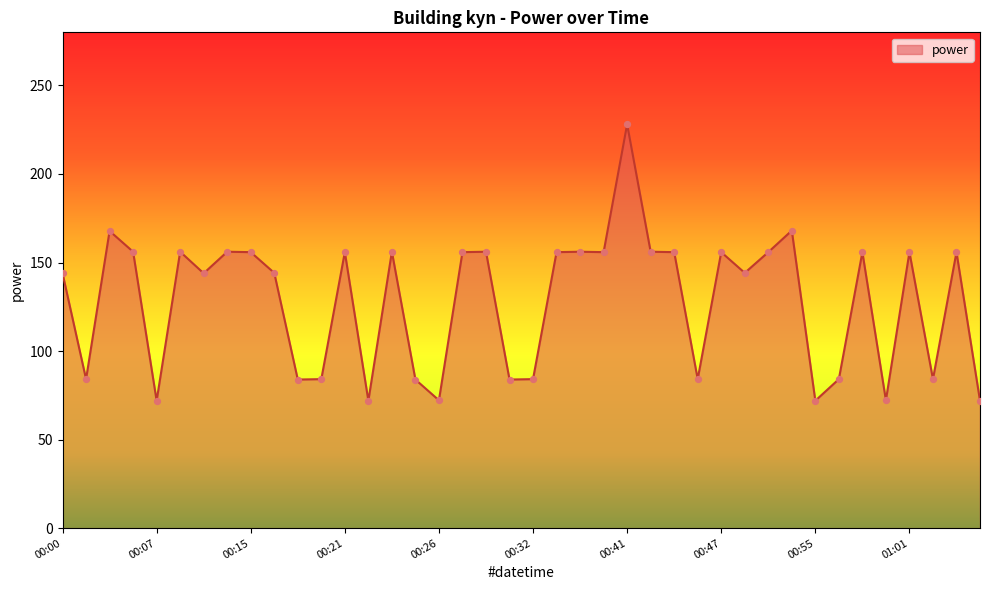

What is the difference between the maximum and minimum values?

156.1